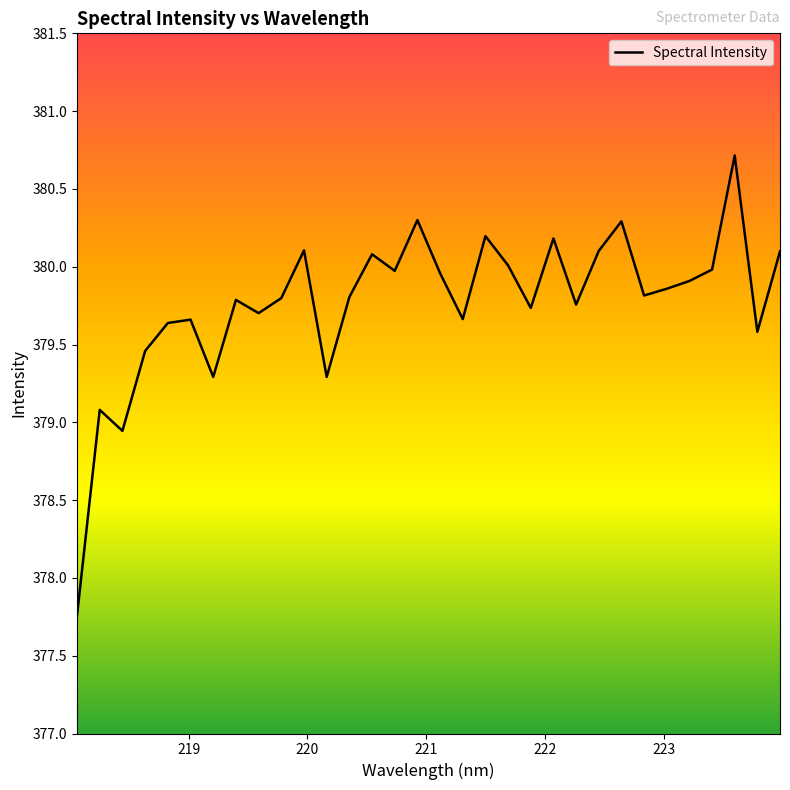

What is the difference between the maximum and minimum values?

3.0